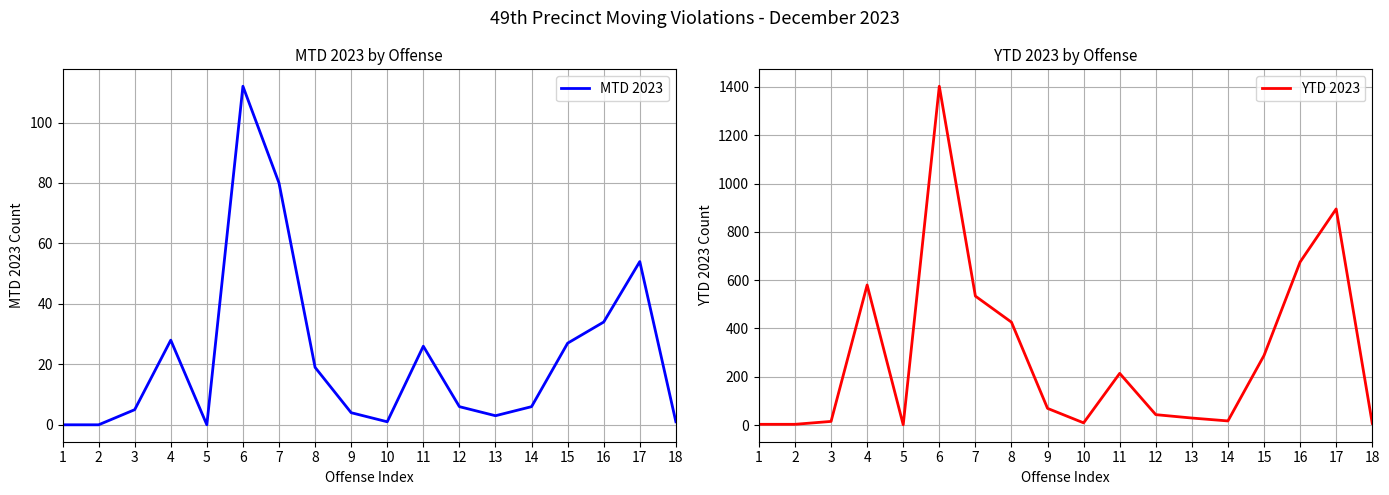

Reading right to left, what are all the values shown in this chart?

MTD 2023: 18=1	17=54	16=34	15=27	14=6	13=3	12=6	11=26	10=1	9=4	8=19	7=80	6=112	5=0	4=28	3=5	2=0	1=0
YTD 2023: 18=7	17=895	16=675	15=288	14=17	13=29	12=43	11=214	10=9	9=69	8=426	7=534	6=1403	5=1	4=580	3=15	2=3	1=3